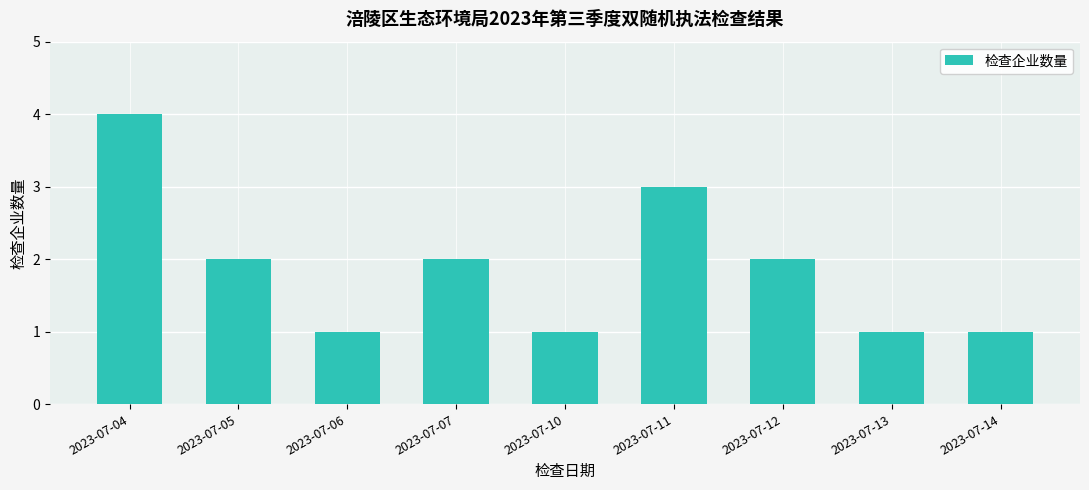

What is the difference between the second highest and minimum values?

2